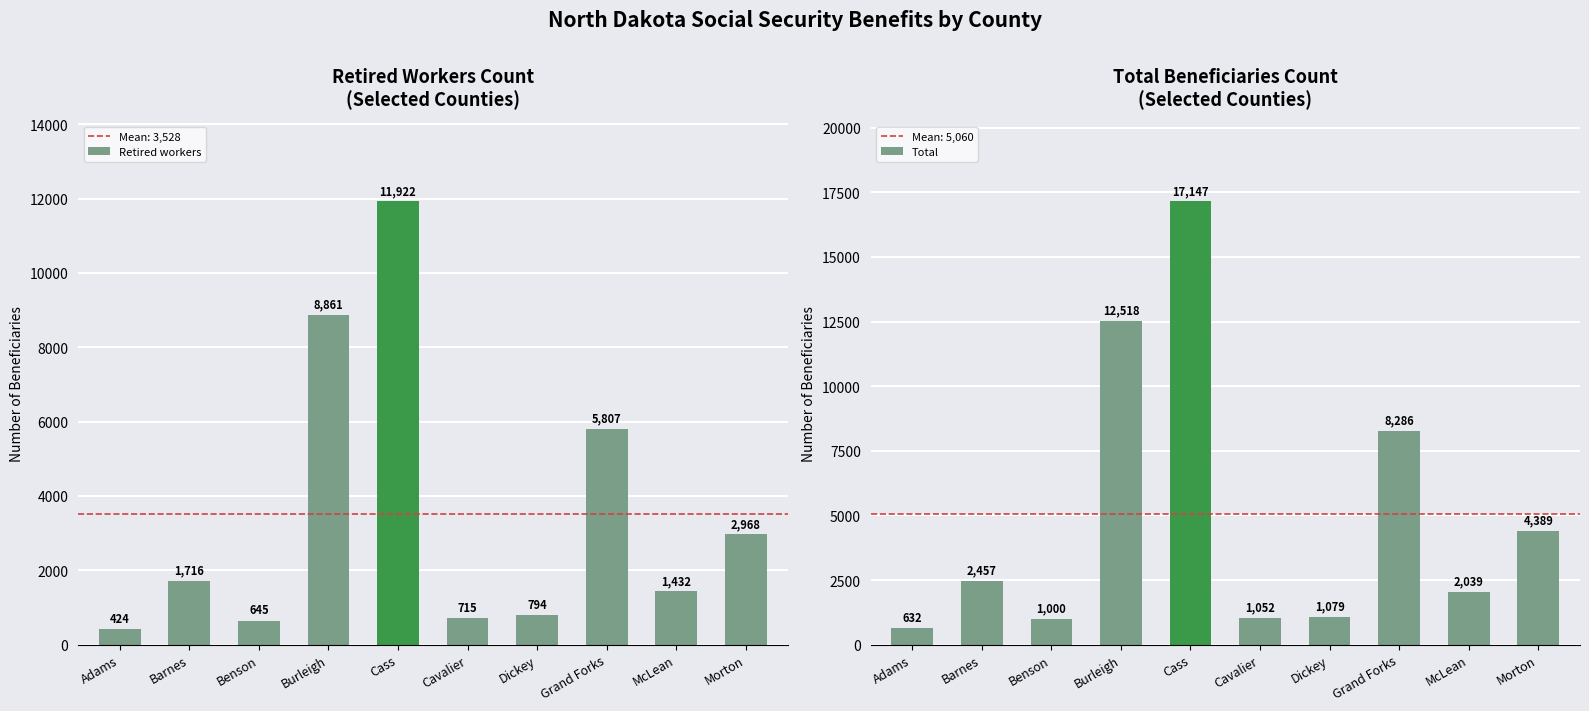

What is the label of the 2nd bar from the right?

McLean